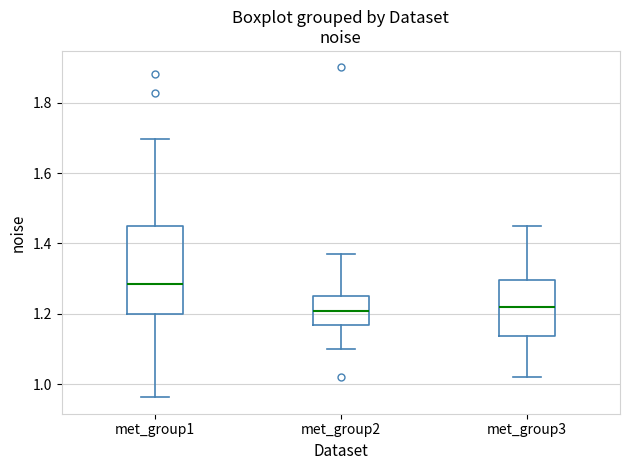

Reading left to right, transcribe this box plot: for each box, give where its median line is, the range the box spans, and where its two whiskers end, as read against the y-axis. The values are not printed on the chart, so give them approximately, as read against the axis.

met_group1: median 1.28, box 1.20 to 1.44, whiskers 0.96 to 1.70
met_group2: median 1.20, box 1.16 to 1.26, whiskers 1.10 to 1.38
met_group3: median 1.22, box 1.14 to 1.30, whiskers 1.02 to 1.44